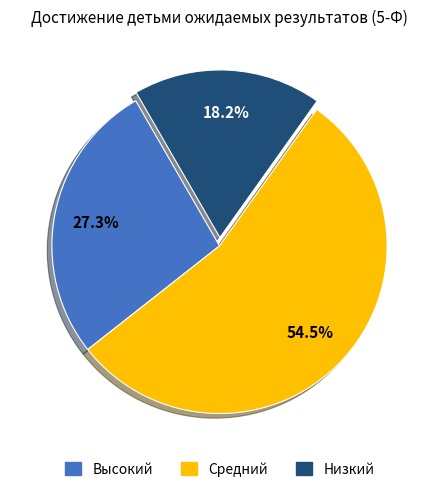

Which slice is the largest?

Средний